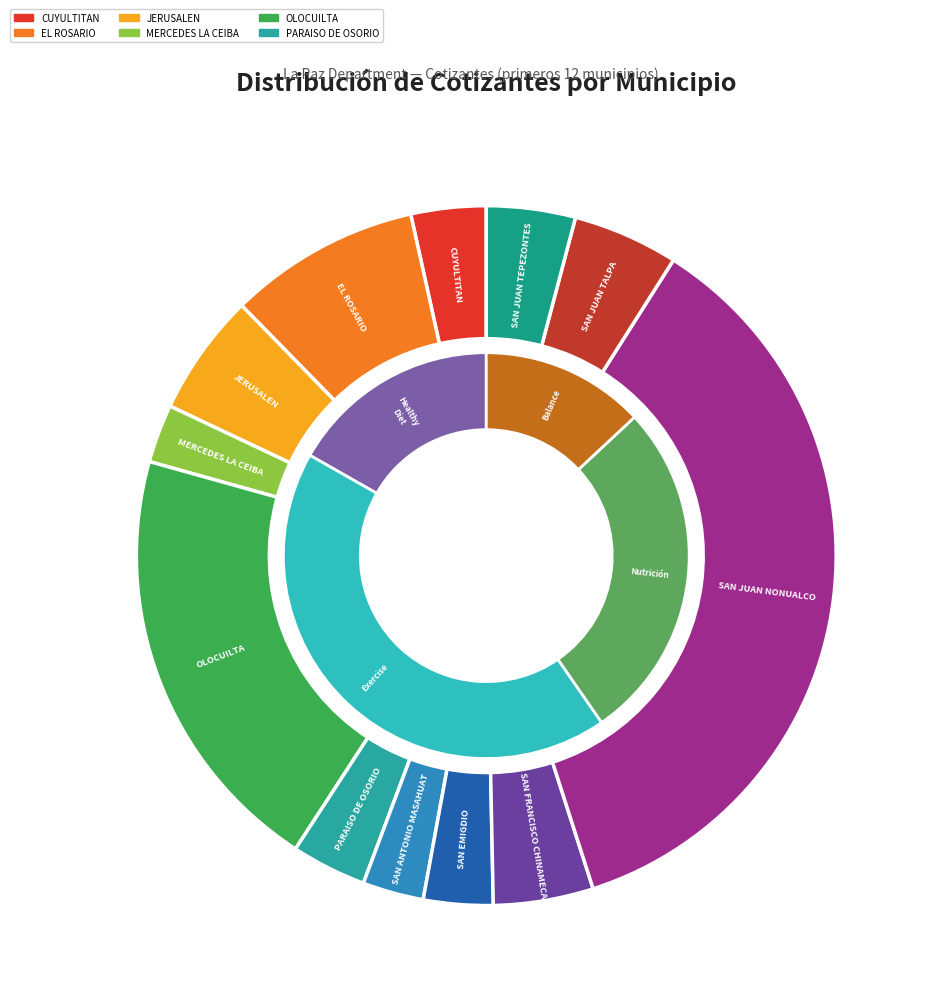

What is the largest slice in the pie chart?

SAN JUAN NONUALCO